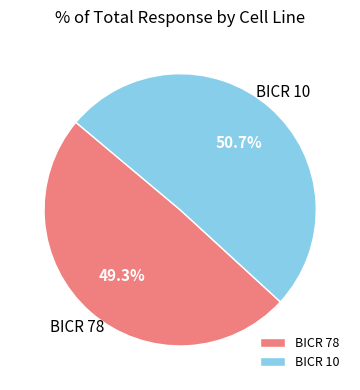

Is there any slice that represents more than half of the pie?

Yes